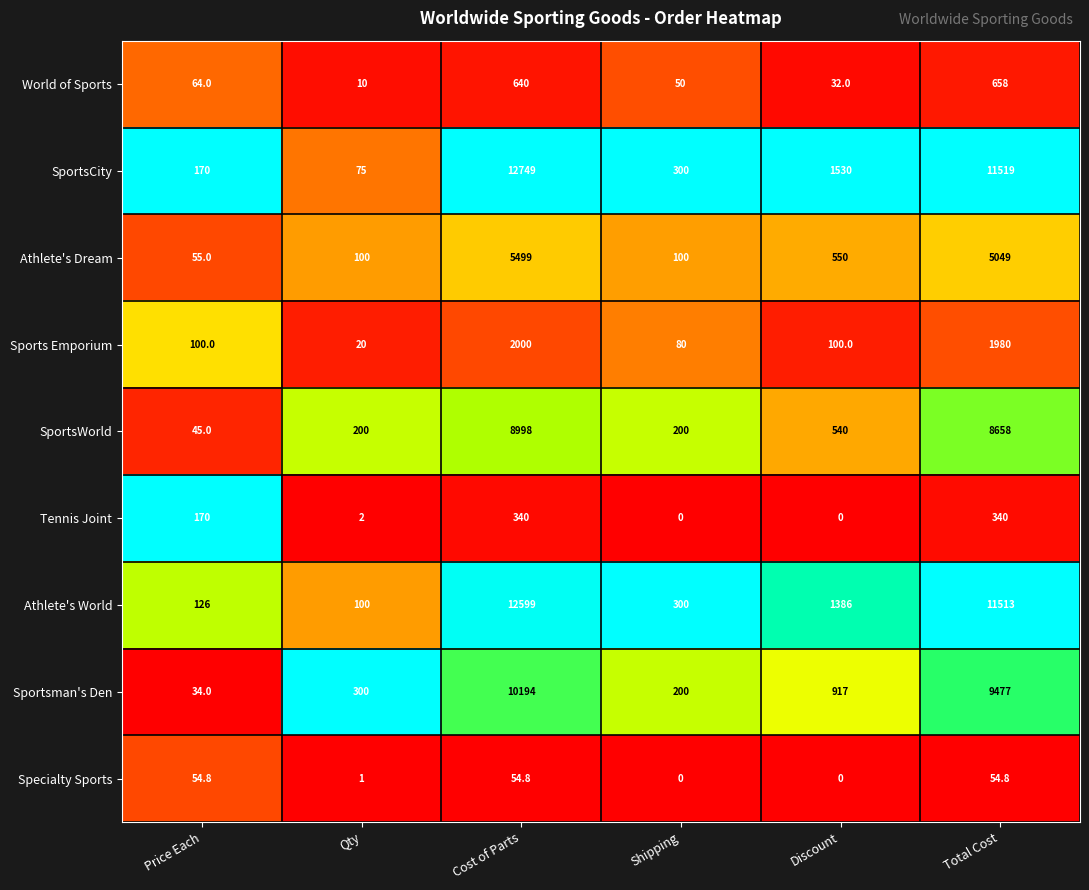

What is the difference between the maximum and minimum values in the Sportsman's Den series?

10160.0